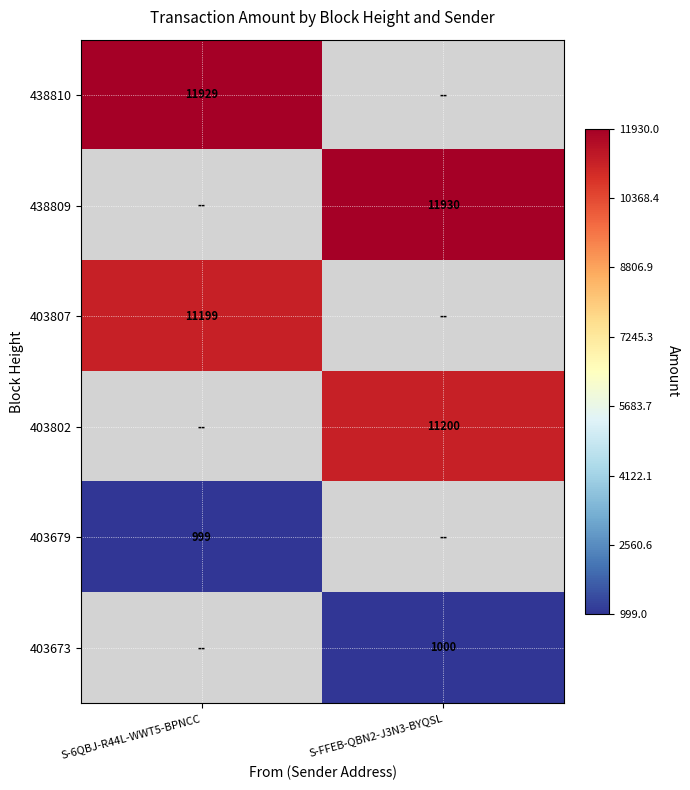

Which category has the lowest value across all series?

S-6QBJ-R44L-WWT5-BPNCC